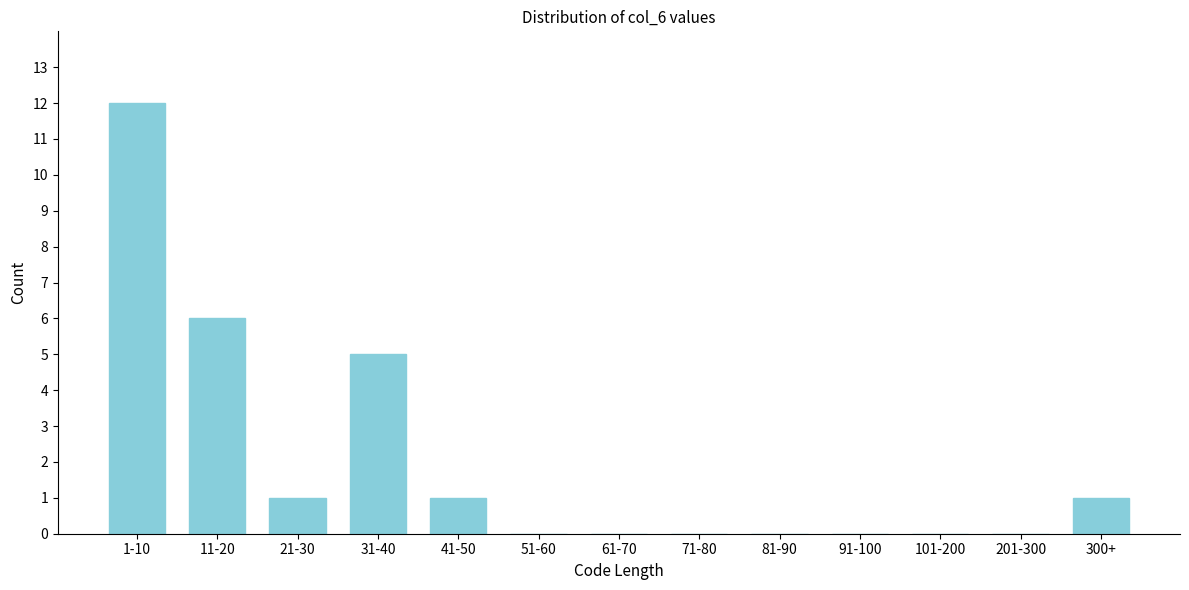

Reading right to left, extract all data points from this chart.

300+=1	201-300=0	101-200=0	91-100=0	81-90=0	71-80=0	61-70=0	51-60=0	41-50=1	31-40=5	21-30=1	11-20=6	1-10=12